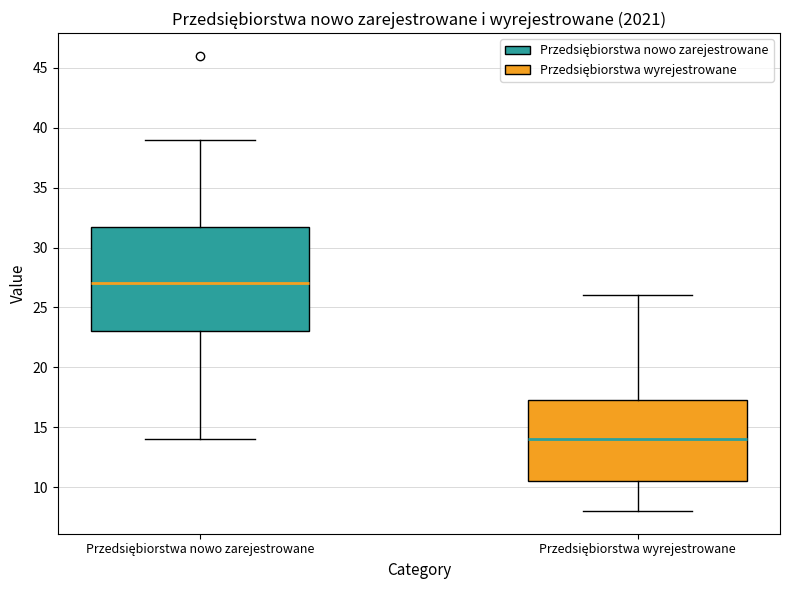

Reading left to right, read every box against the y-axis: the position of its median line, the range the box covers, and the ends of its whiskers. The values are not printed on the chart, so give them approximately, as read against the axis.

Przedsiębiorstwa nowo zarejestrowane: median 27.0, box 23.0 to 32.0, whiskers 14.0 to 39.0
Przedsiębiorstwa wyrejestrowane: median 14.0, box 10.5 to 17.5, whiskers 8.0 to 26.0